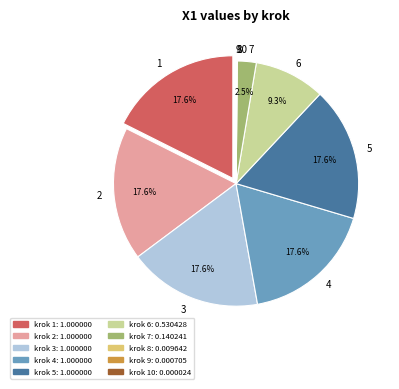

Is there a majority slice in this chart?

No